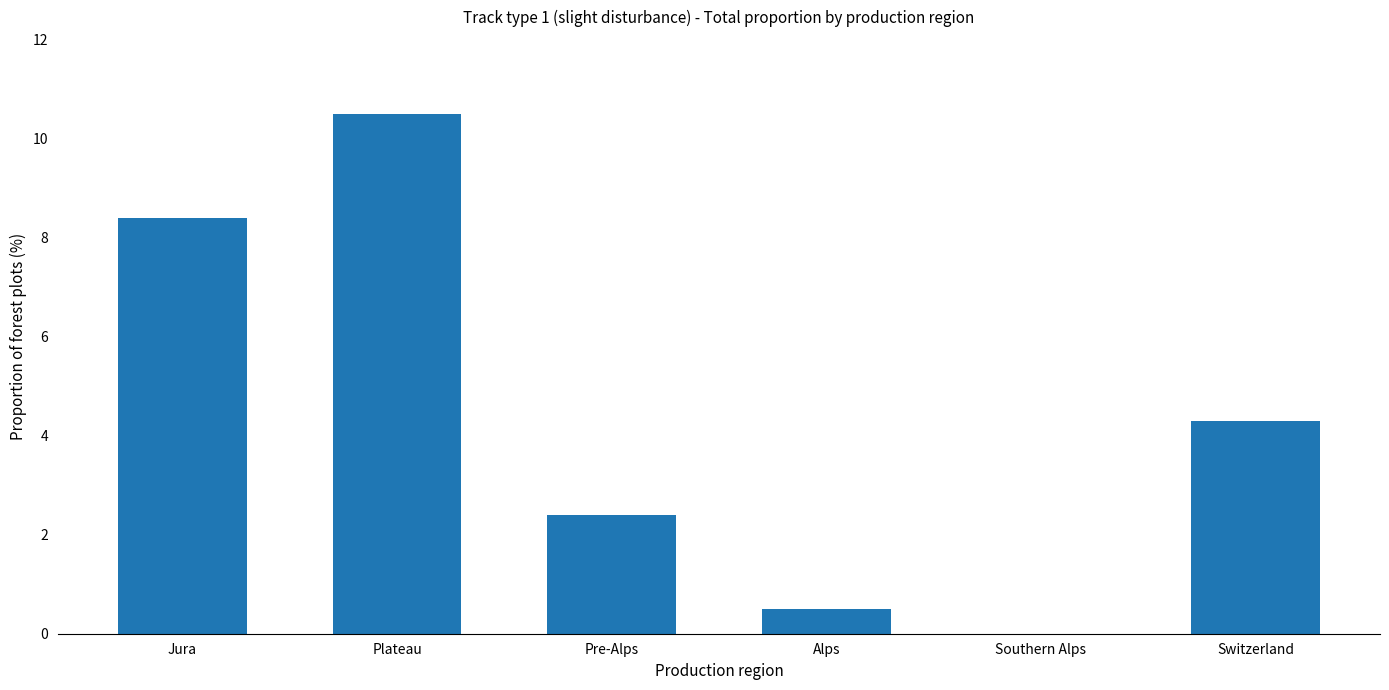

What value does the data have at Switzerland?

4.3